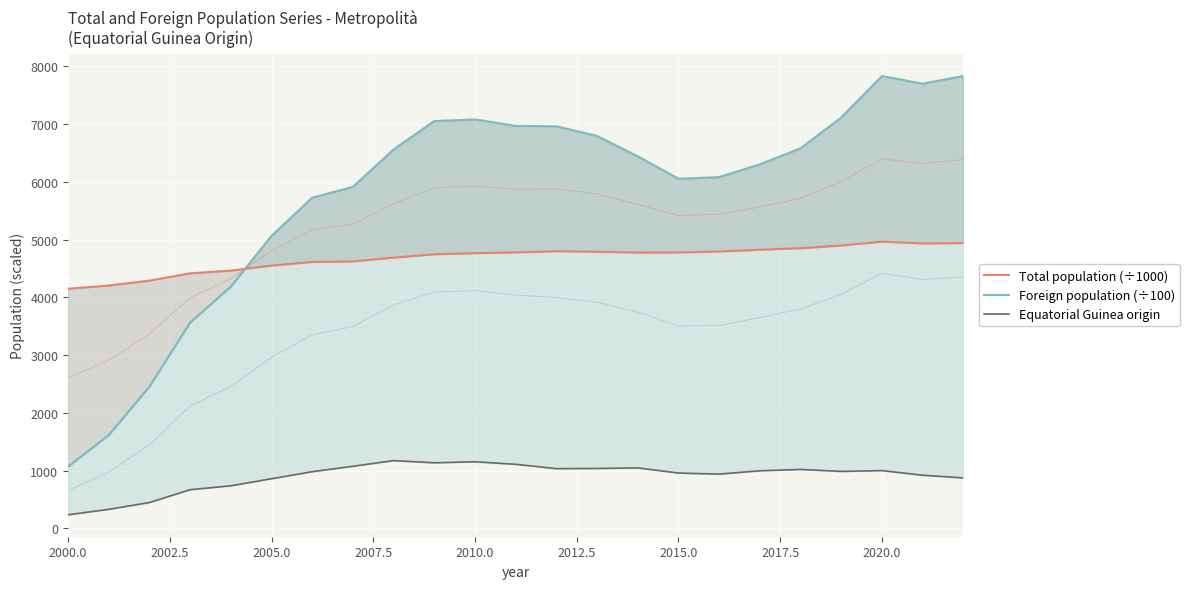

Count the number of data series in this chart.

3